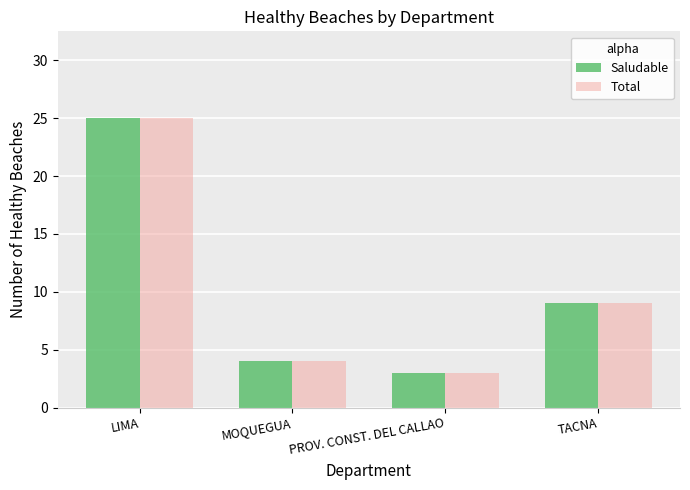

Is it true that Total equals 3 at PROV. CONST. DEL CALLAO?

True